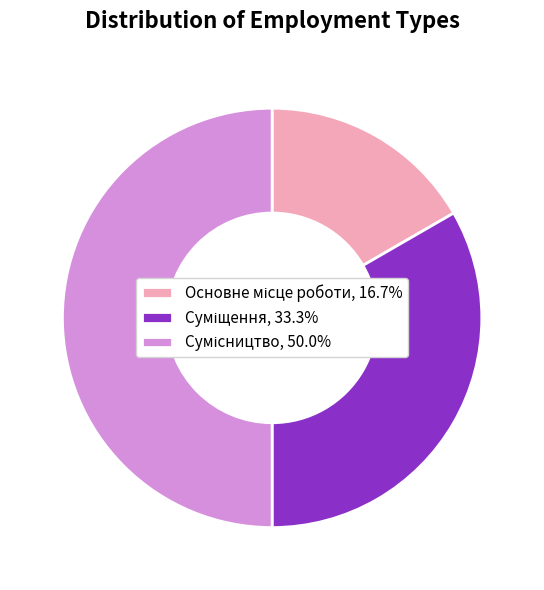

To the nearest percent, what is the difference between the largest and smallest slice percentages?

33%